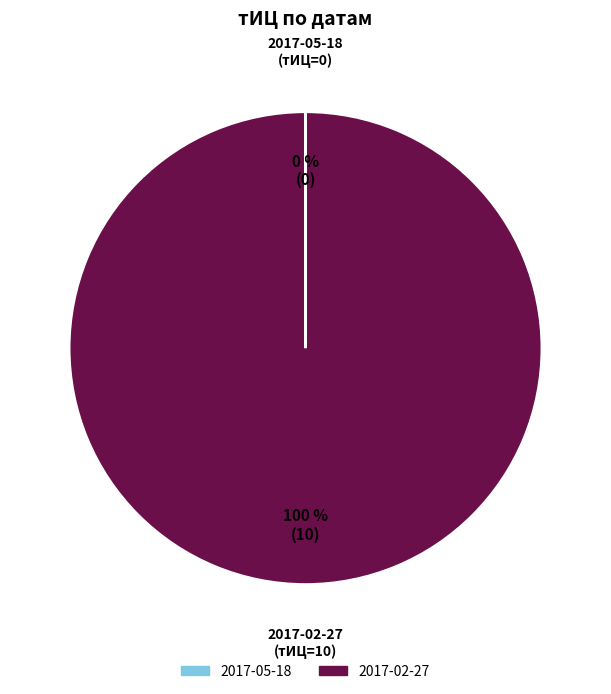

Is there any slice that represents more than half of the pie?

Yes